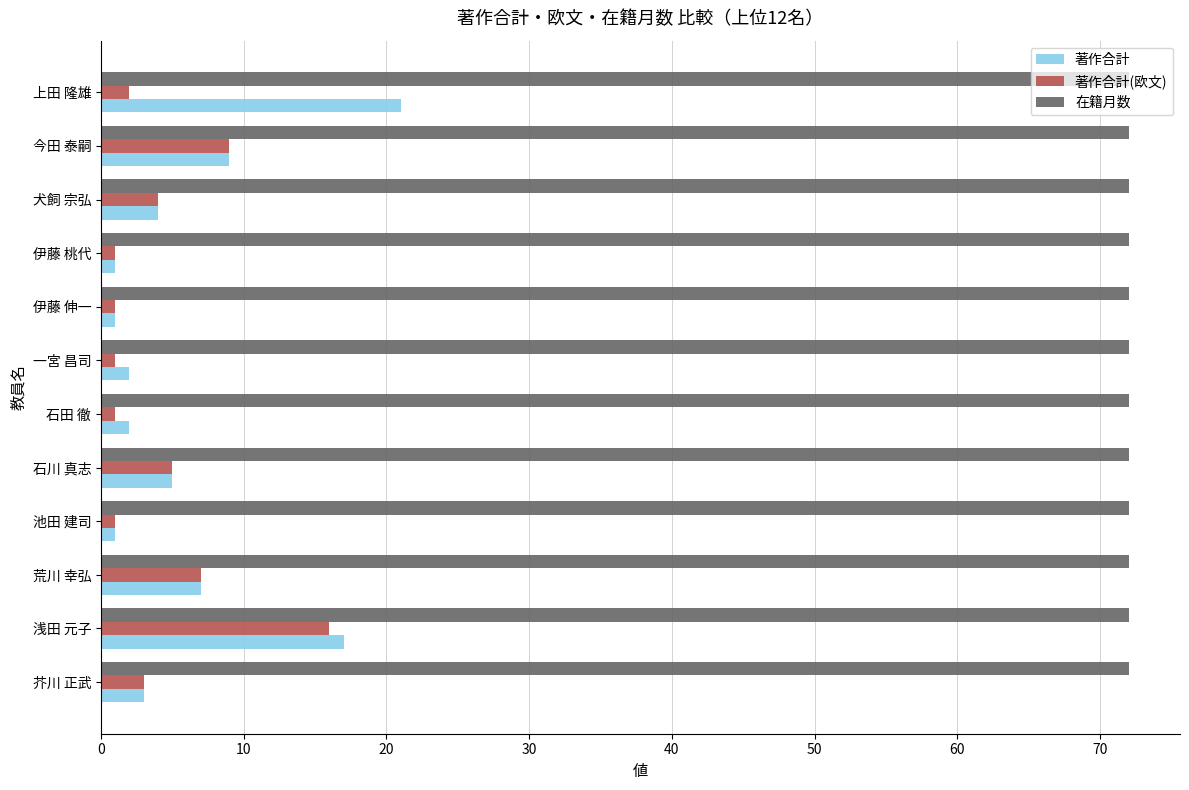

The 在籍月数 series shows 72 at 伊藤 伸一. True or false?

True